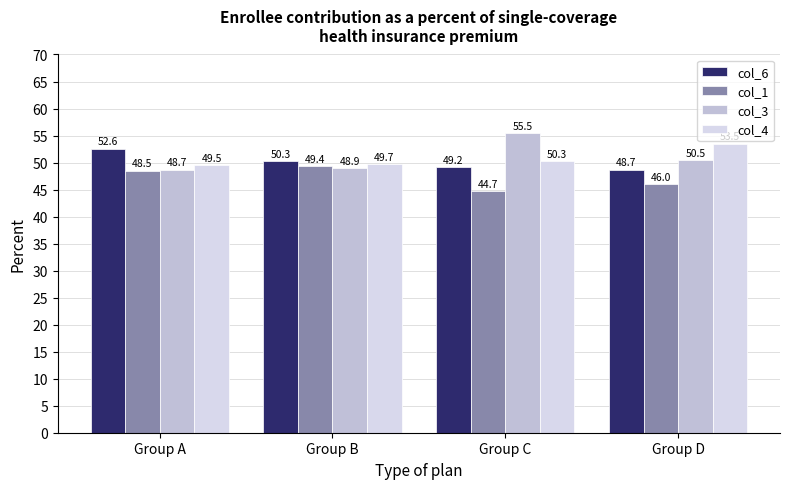

Where is col_4 nearest to the value 51?

Group C